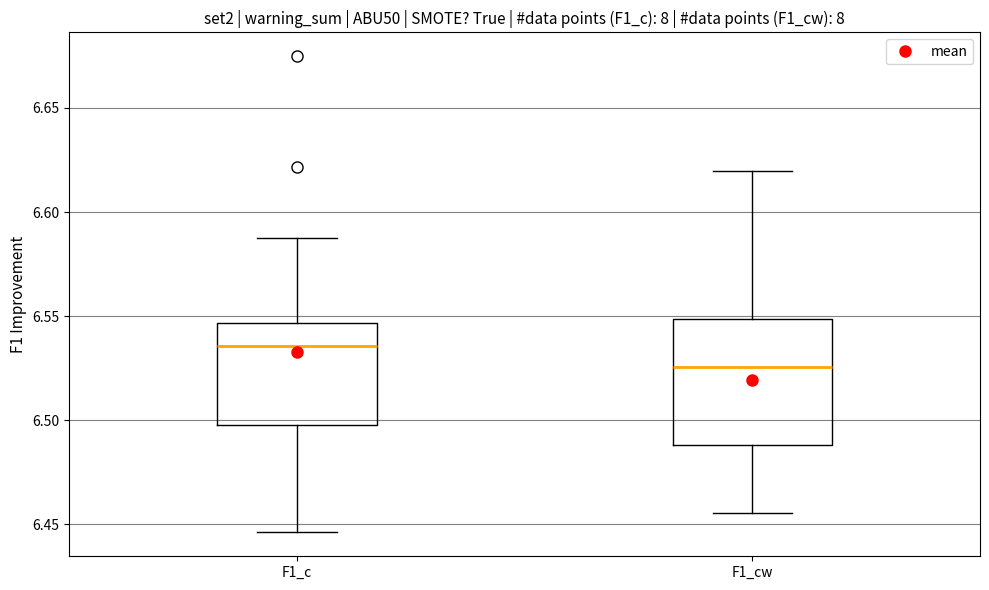

Which box's median line is the lowest?

F1_cw